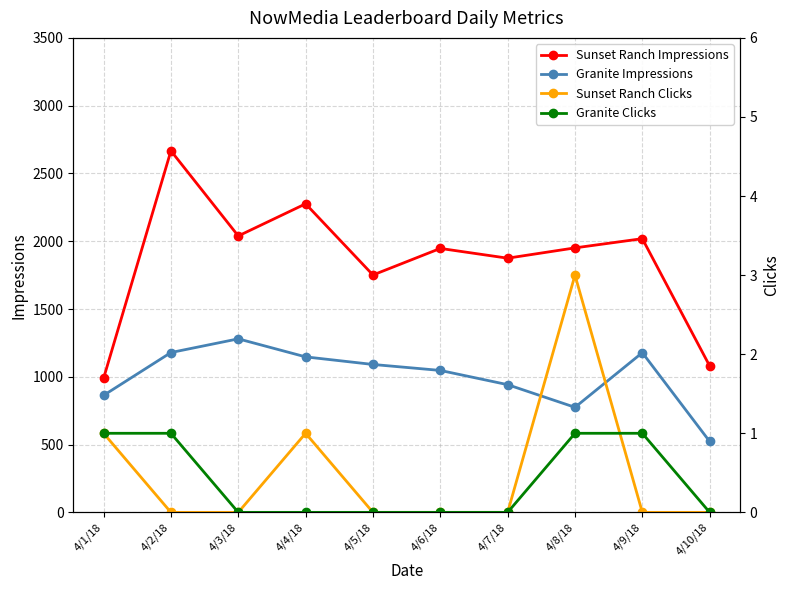

Read the Sunset Ranch Impressions value at 4/3/18.

2039